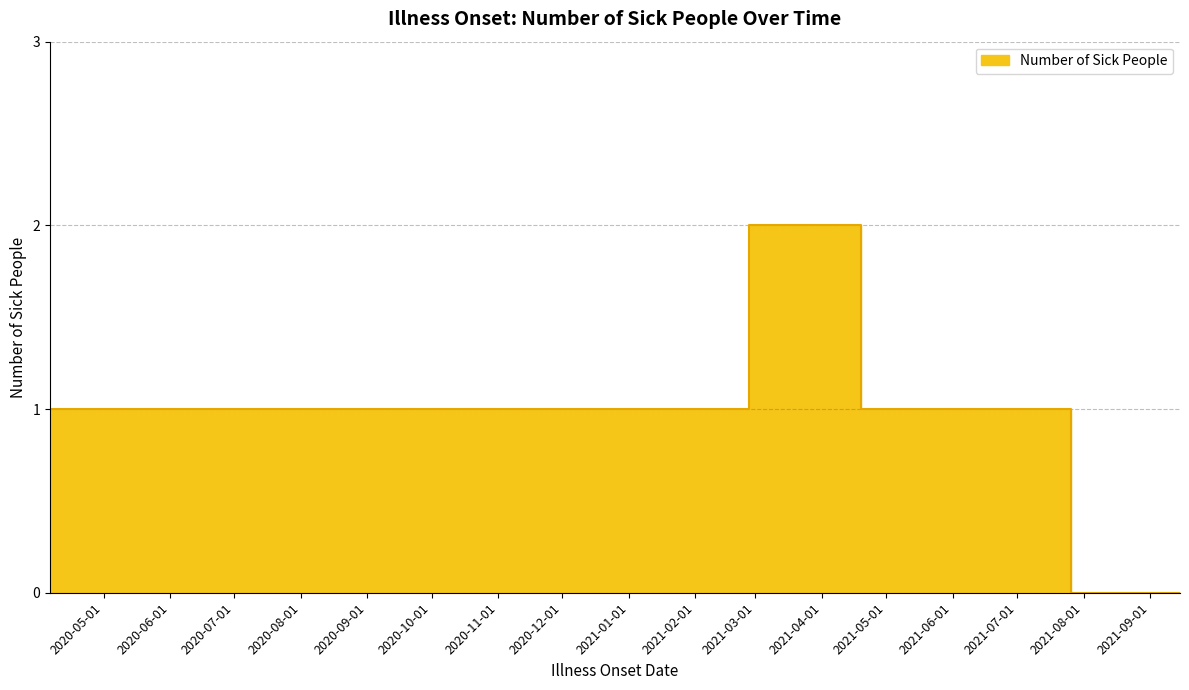

What value does the data have at 2021-05-16?

1